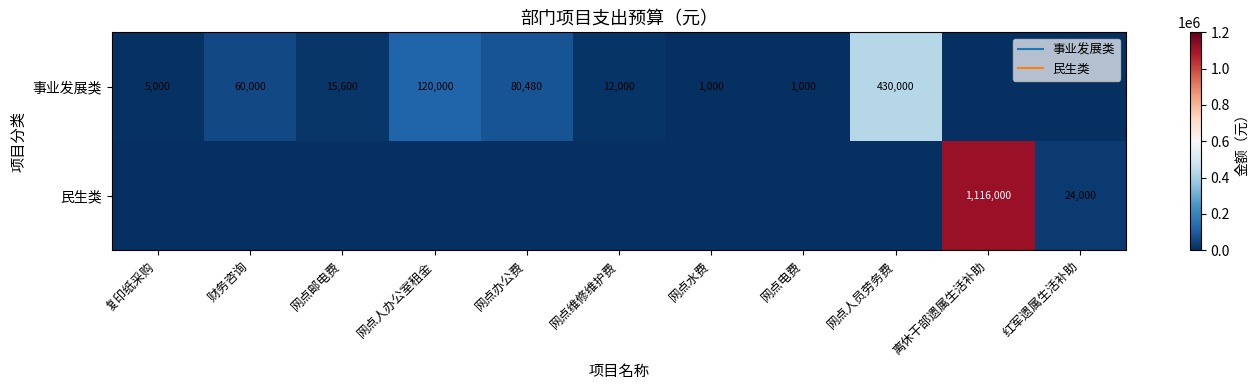

Where does the 事业发展类 series first go above 12000?

财务咨询